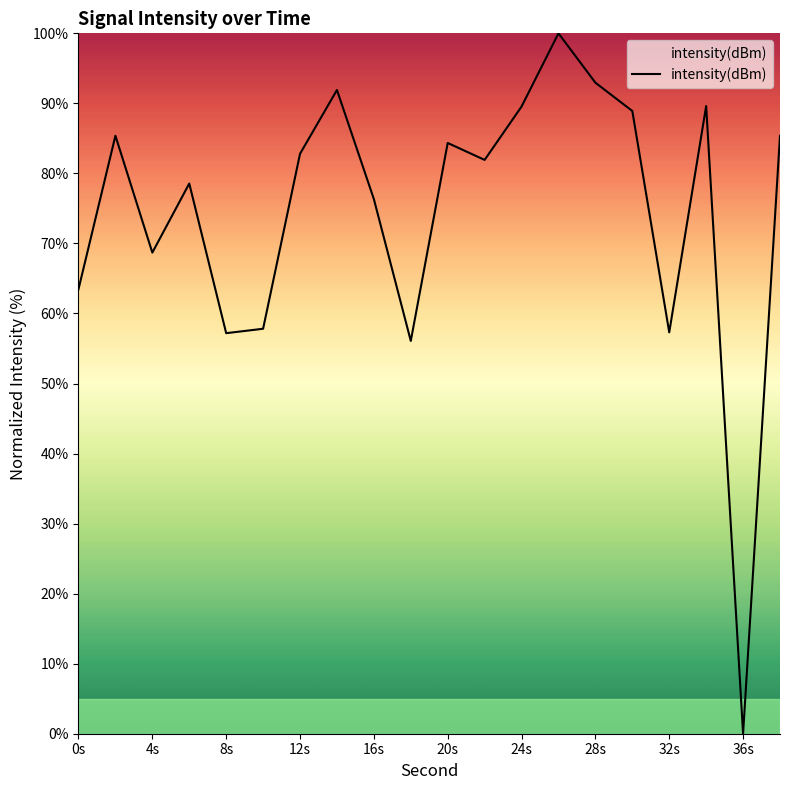

What is the greatest value displayed?

100.0